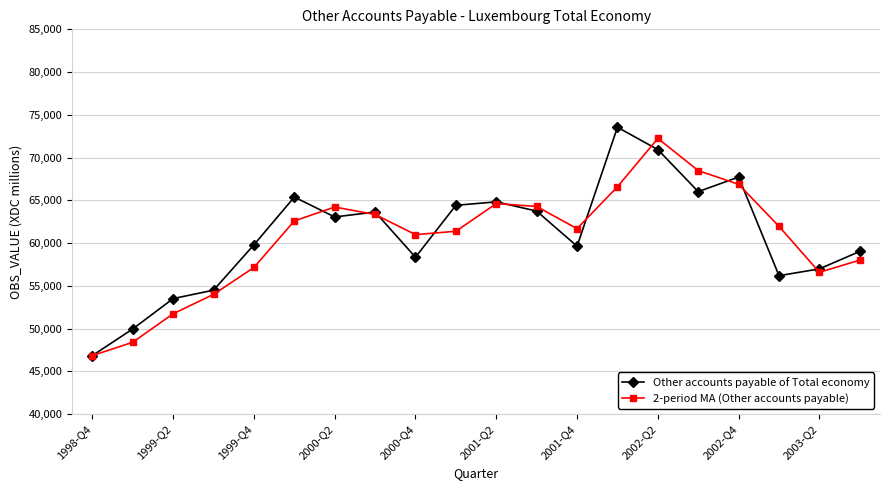

At how many categories does at least one series exceed 47737?

19